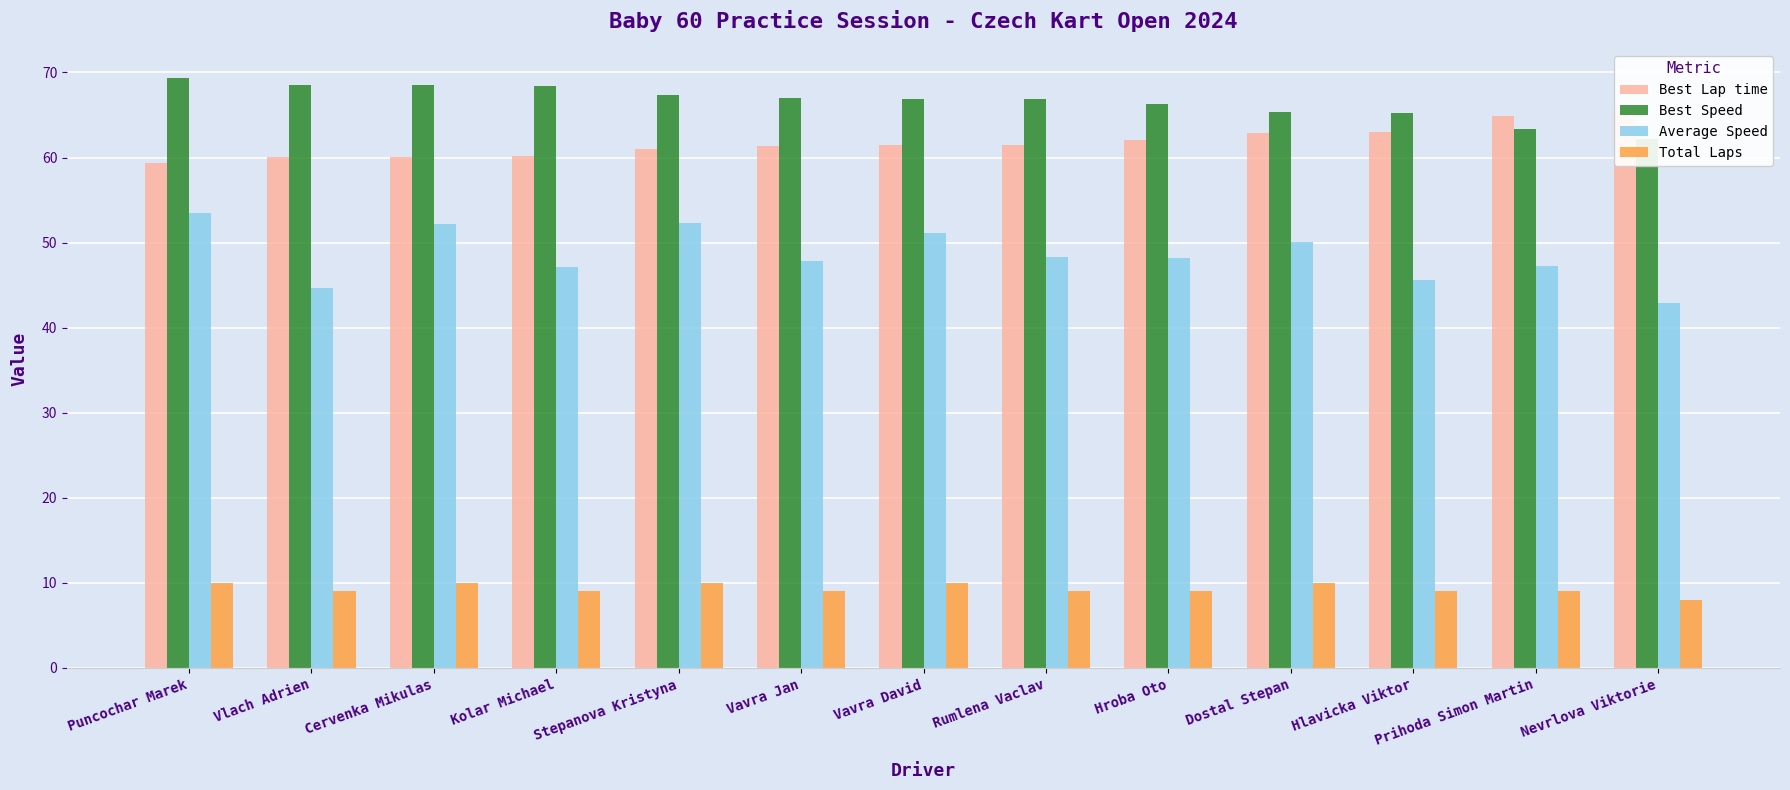

Reading right to left, transcribe all the data shown in this chart.

Best Lap time: 66.2	64.9	63.0	62.9	62.0	61.5	61.5	61.4	61.0	60.1	60.0	60.0	59.3
Best Speed: 62.1	63.3	65.3	65.4	66.3	66.9	66.9	67.0	67.4	68.4	68.5	68.5	69.3
Average Speed: 42.9	47.2	45.6	50.0	48.2	48.3	51.1	47.8	52.4	47.1	52.2	44.6	53.5
Total Laps: 8.0	9.0	9.0	10.0	9.0	9.0	10.0	9.0	10.0	9.0	10.0	9.0	10.0